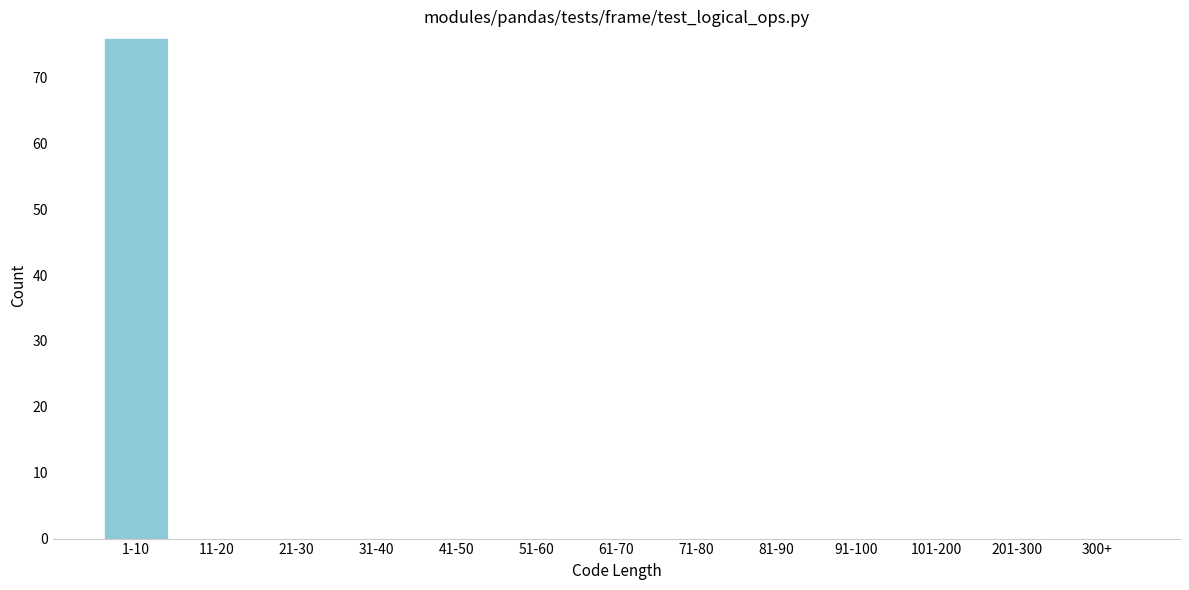

Reading left to right, transcribe all the data shown in this chart.

1-10=76	11-20=0	21-30=0	31-40=0	41-50=0	51-60=0	61-70=0	71-80=0	81-90=0	91-100=0	101-200=0	201-300=0	300+=0